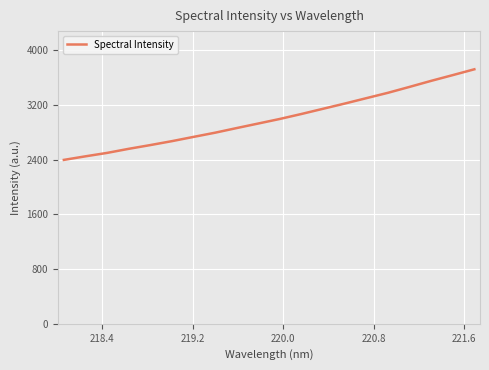

What is the value of the 7th point from the left?

2731.7